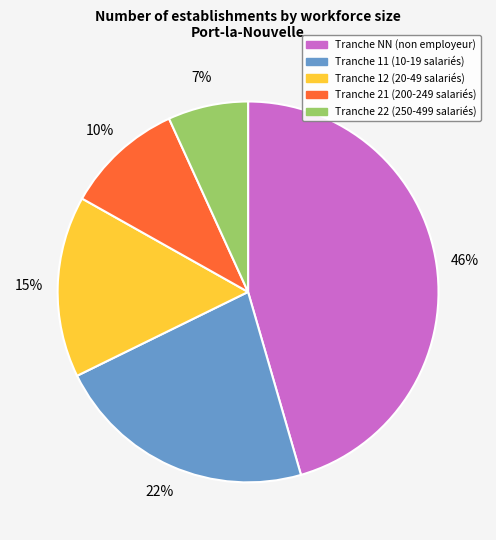

Count the number of slices in the pie.

5